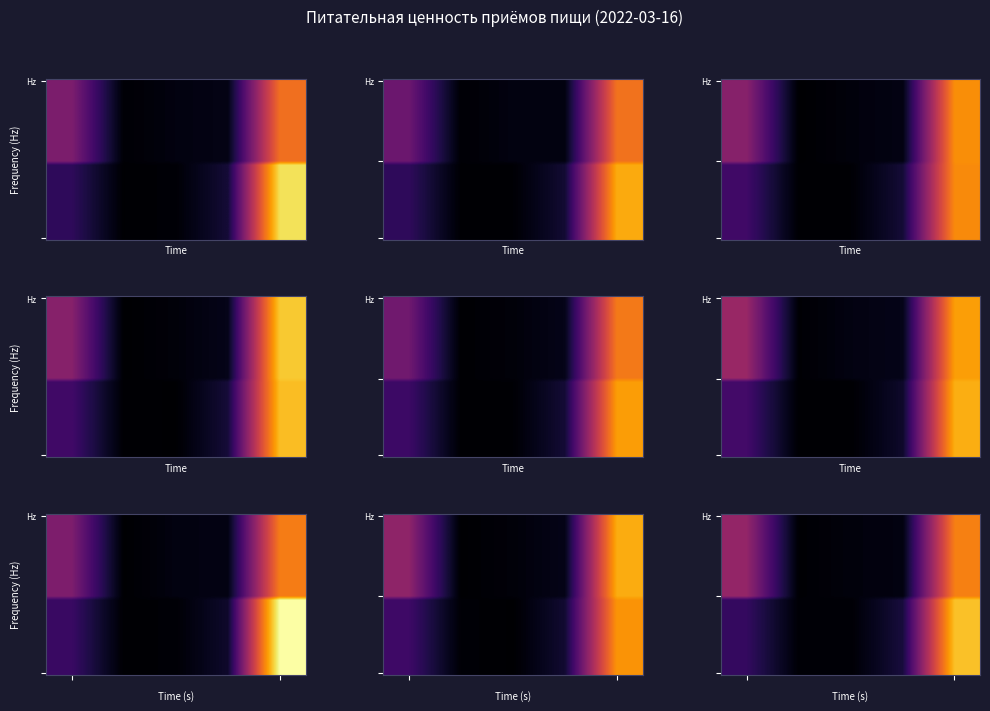

Between 4 and 0, which is larger?

4